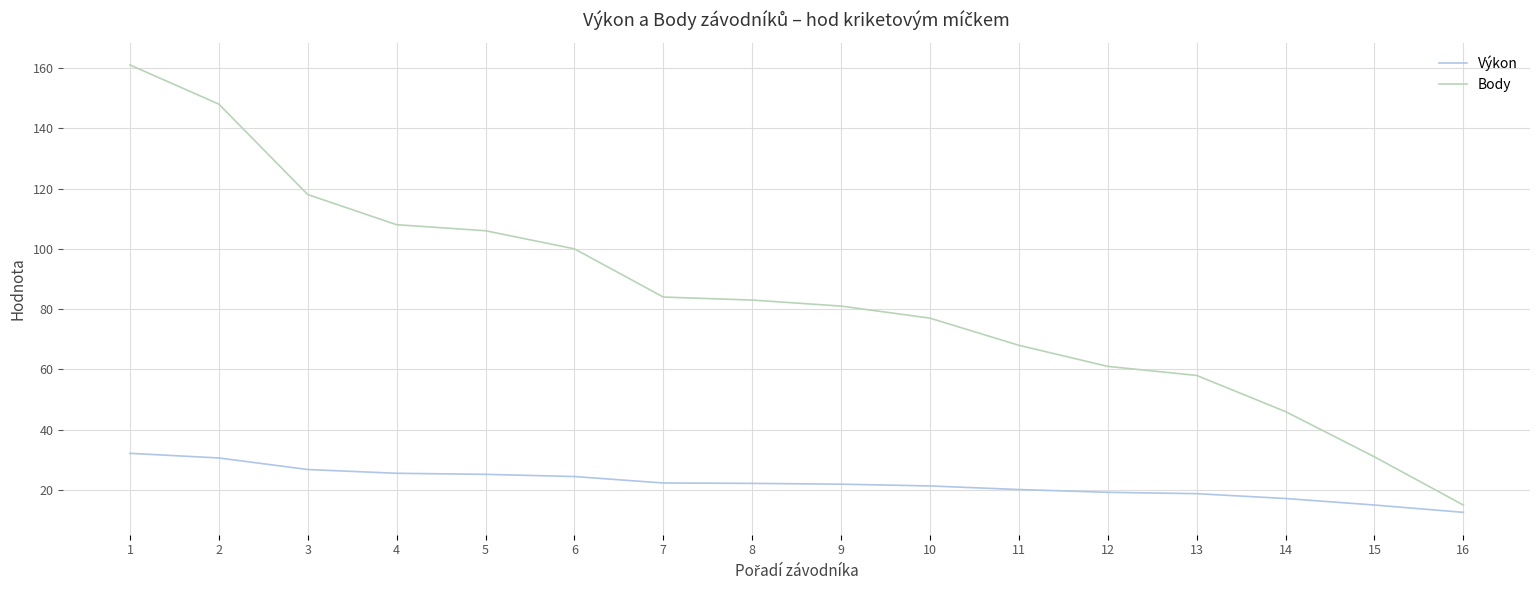

What is the sum of all Výkon values?

355.5